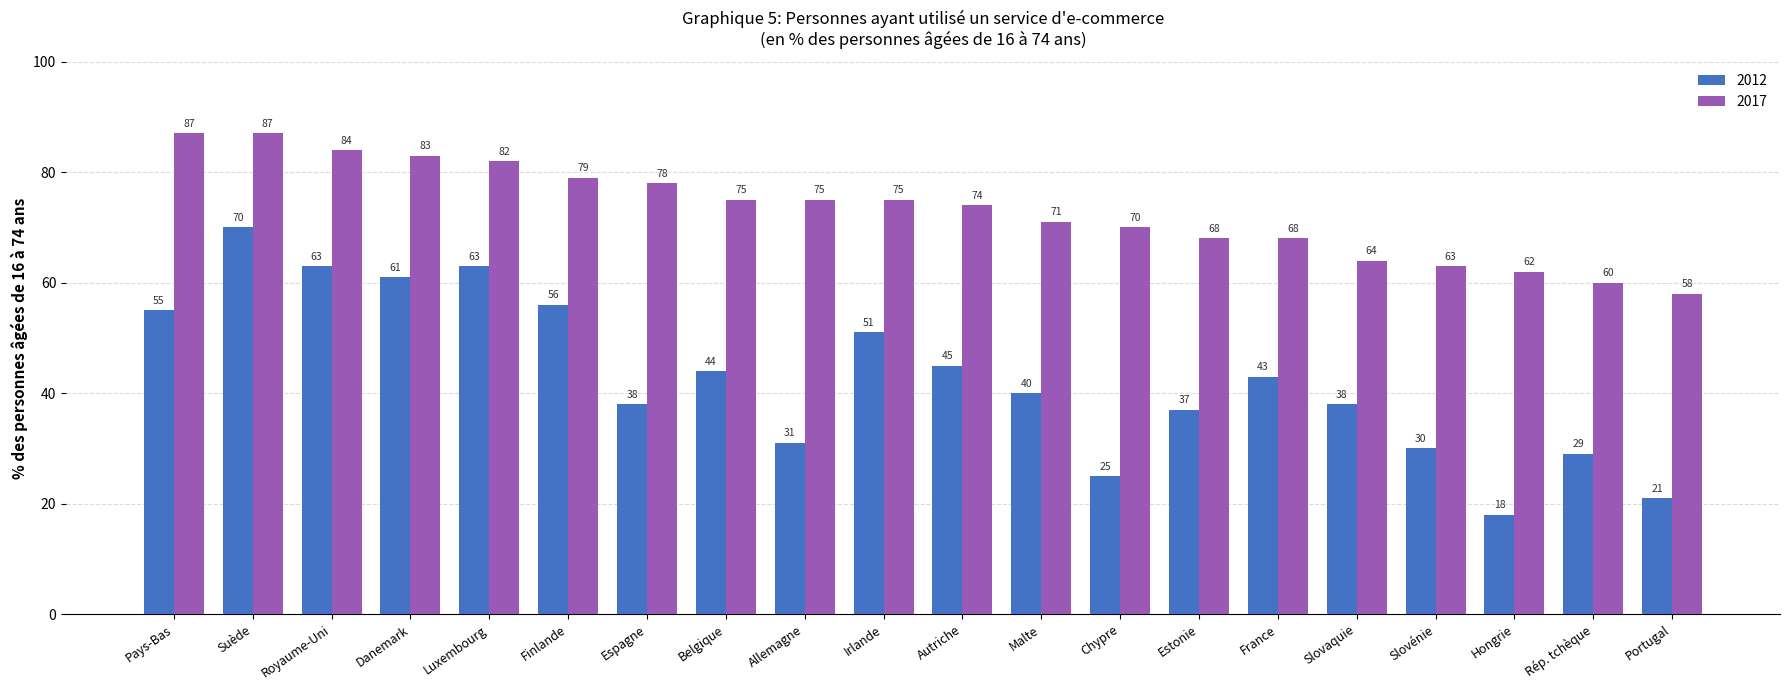

True or false: 2017 has a value of 110 at Espagne.

False